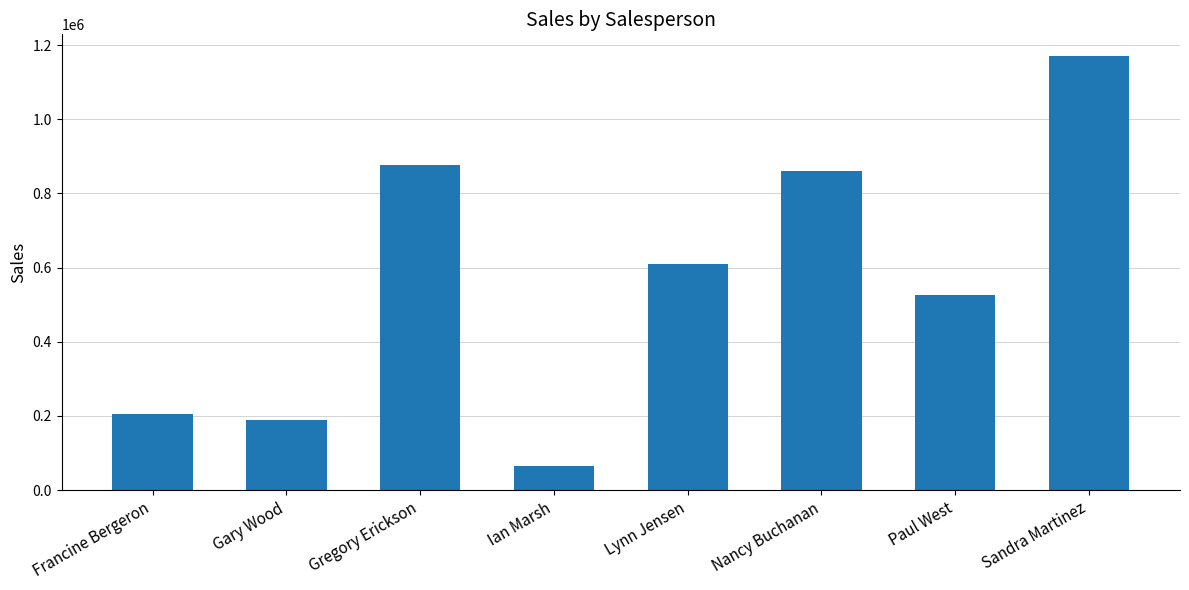

What is the difference between the maximum and minimum values?

1105175.2